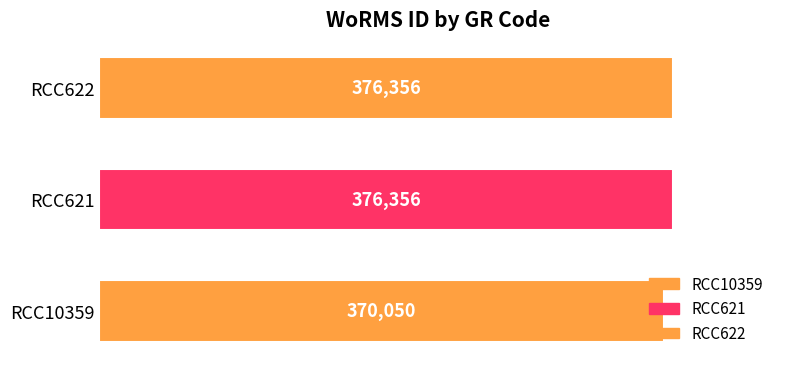

How many values are between 370050 and 376356?

3